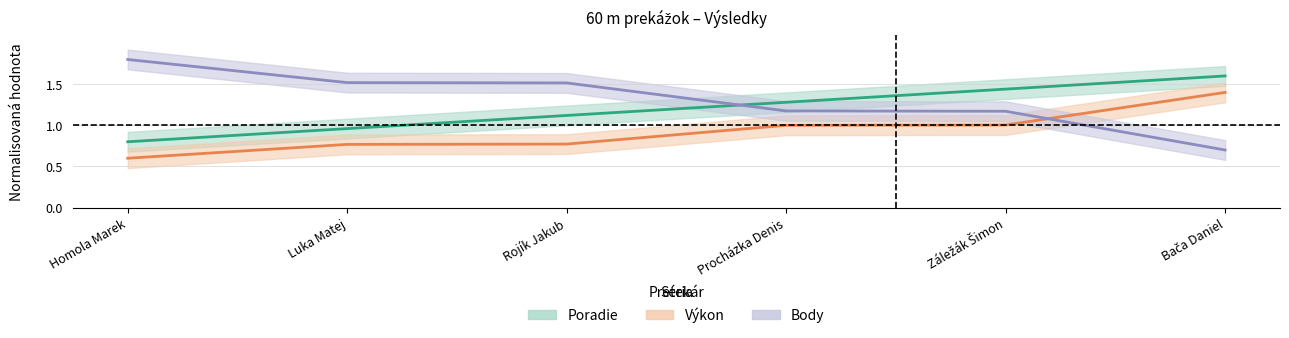

List the series in order of their overall mean, highest first.

Body, Poradie, Výkon